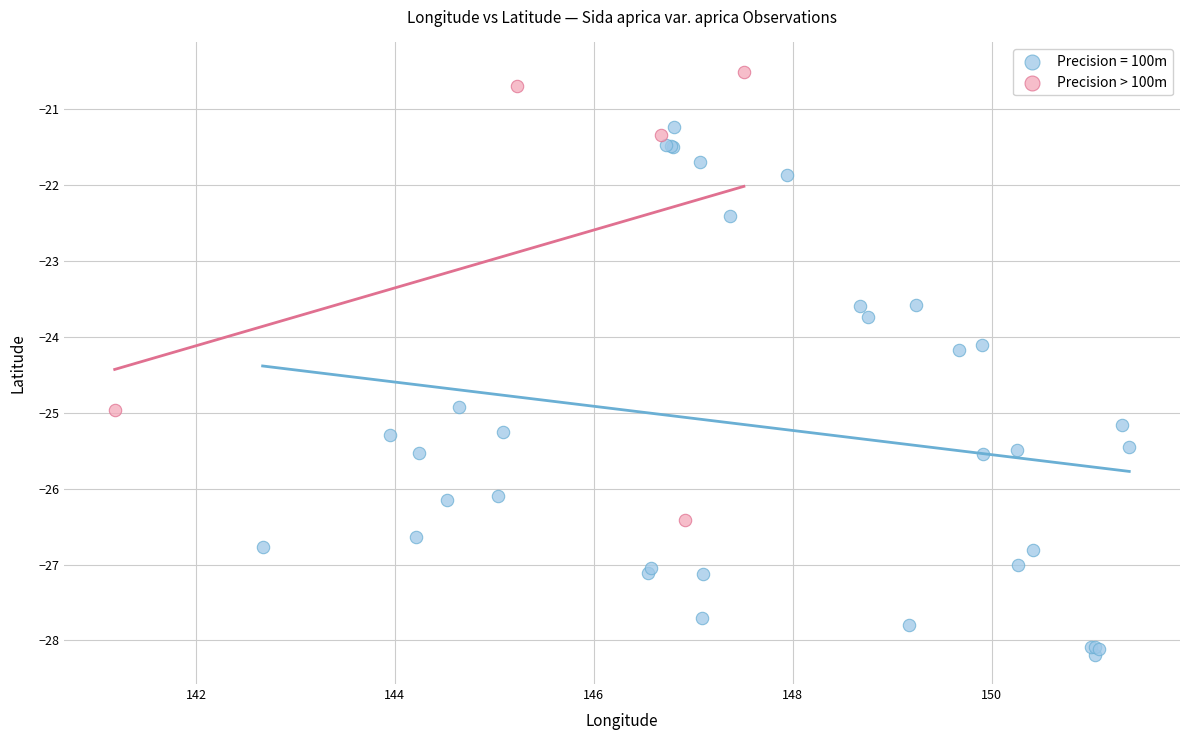

Which series contains the highest Y value?

Precision > 100m